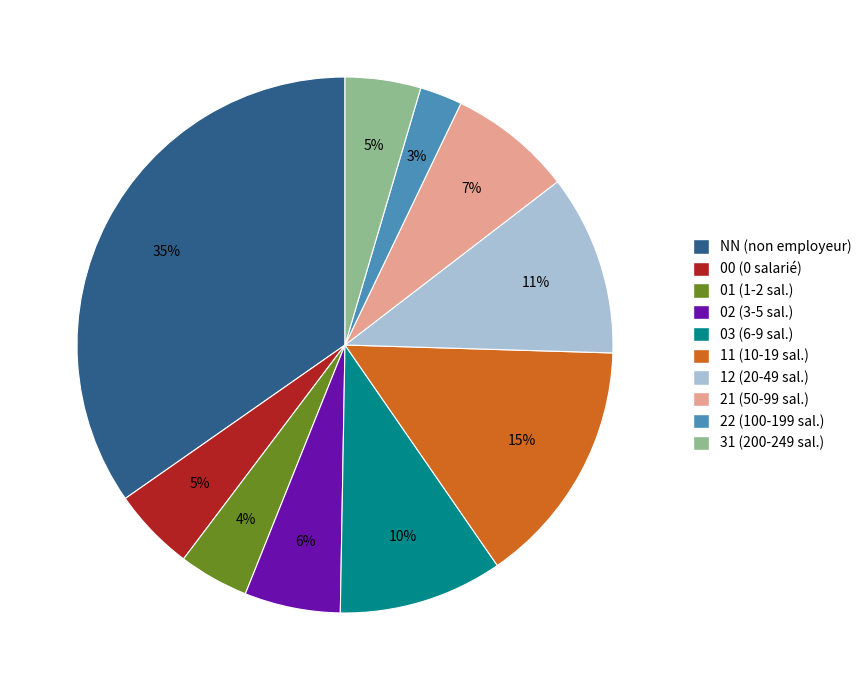

Which has a higher value, 31 or 02?

02